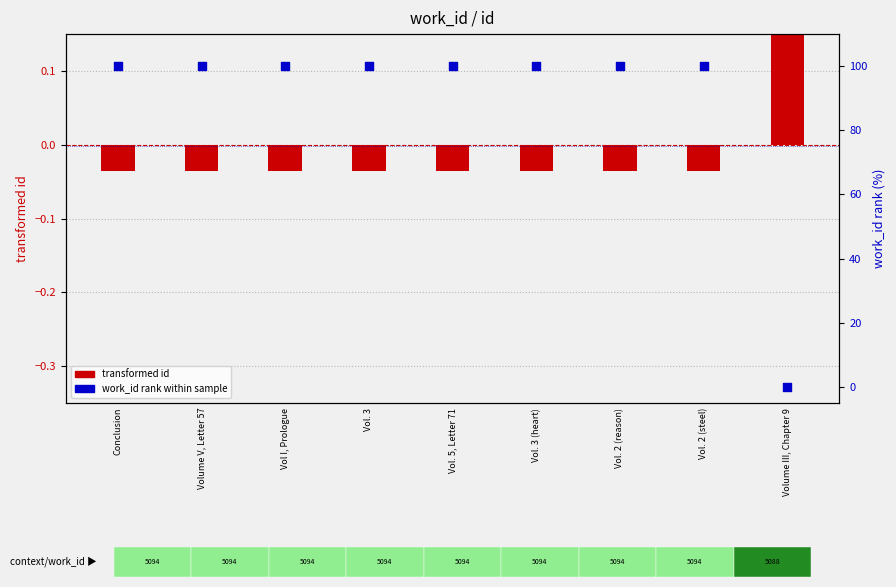

At how many categories does at least one series exceed 81?

8